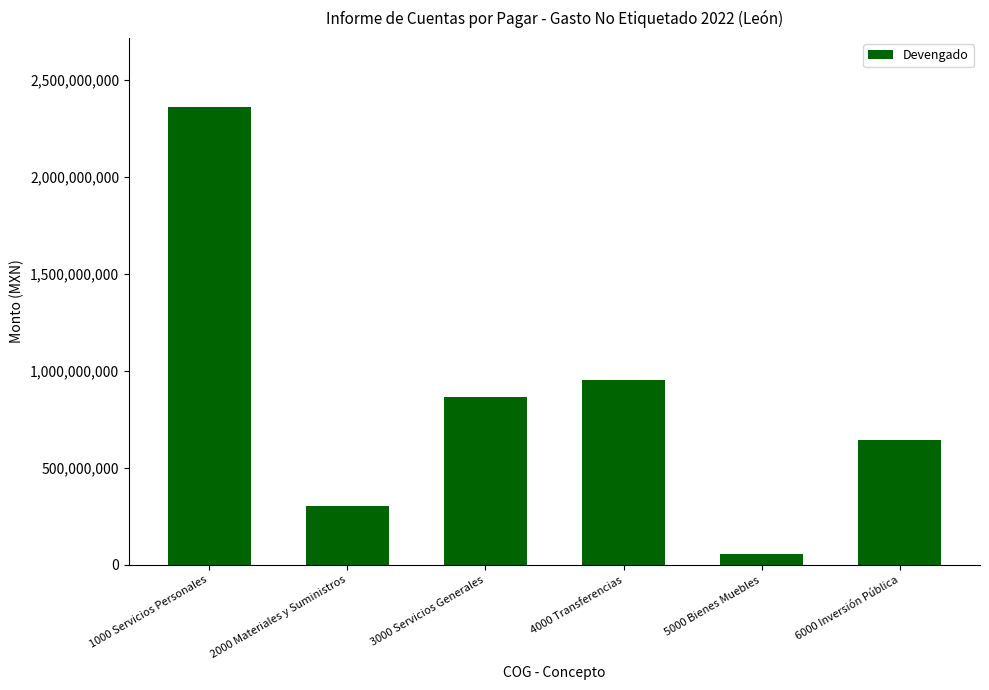

Which label corresponds to the largest value in the chart?

1000 Servicios Personales